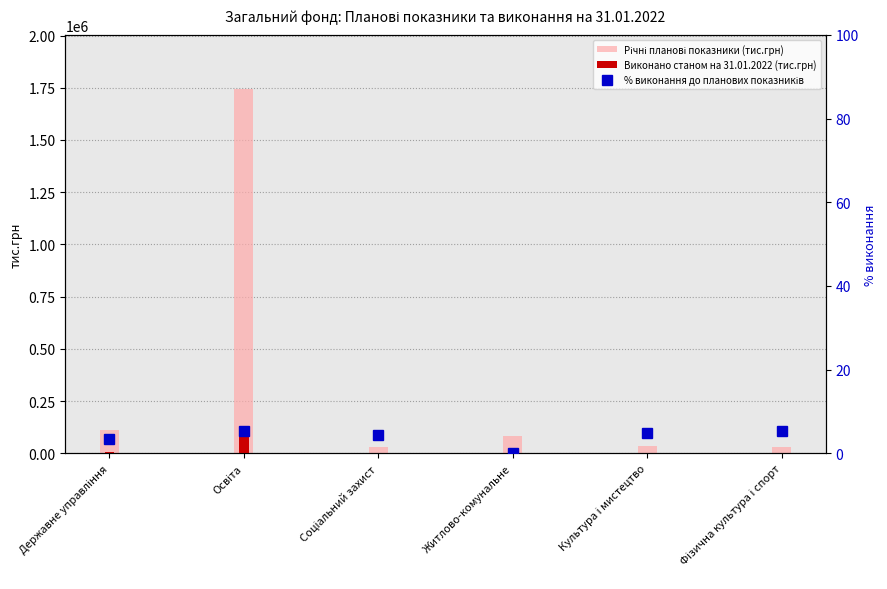

How many categories are shown in the chart?

6